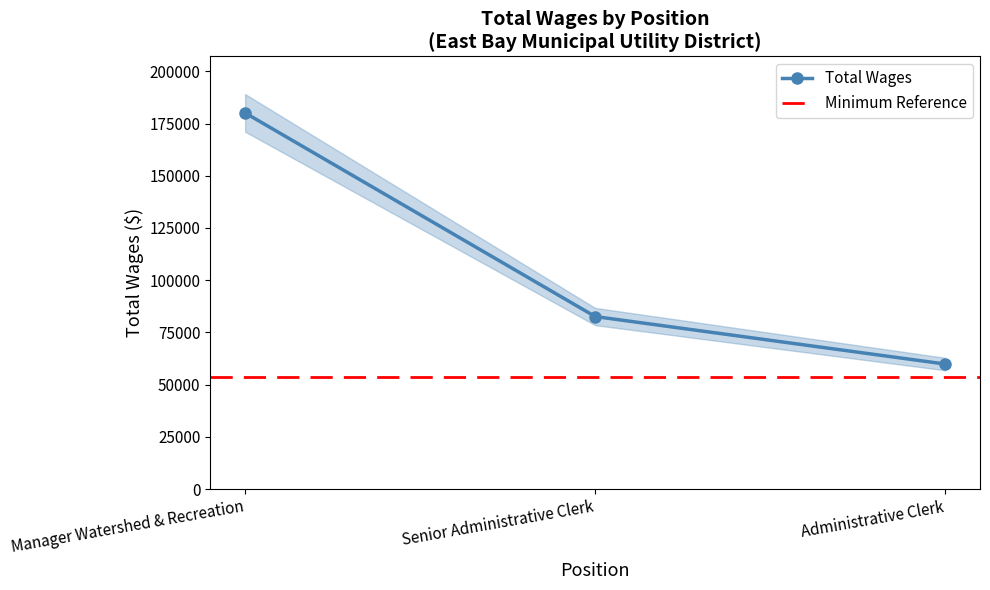

How many values are between 59845 and 180085?

3